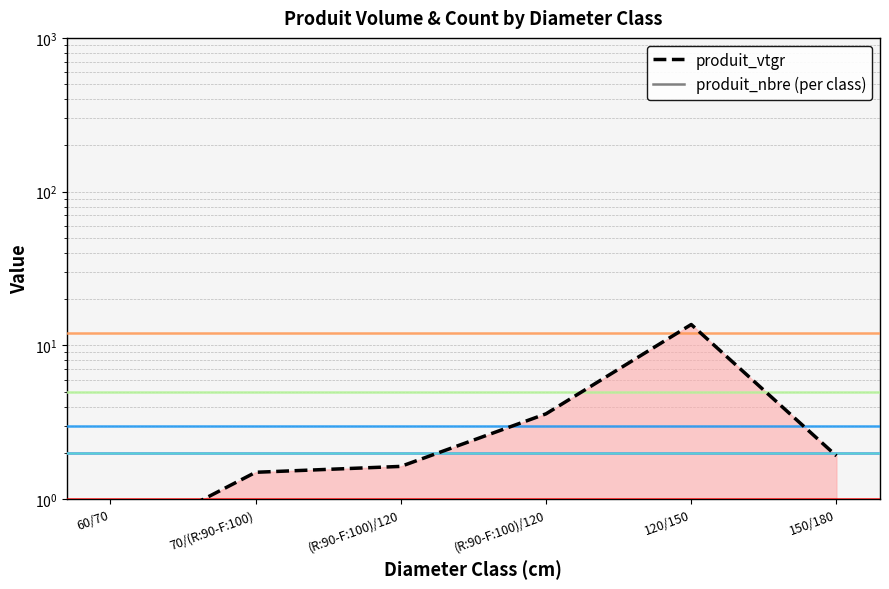

Where is the first local maximum?

120/150